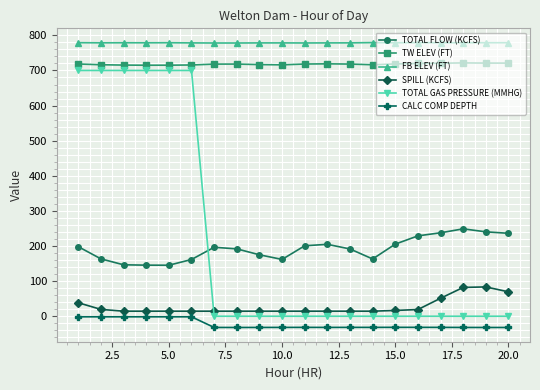

Which series has the largest total across all categories?

FB ELEV (FT)